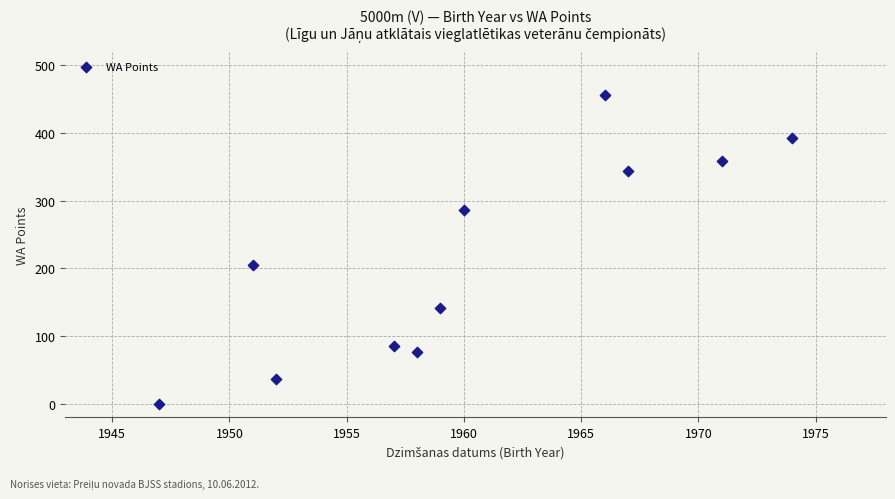

What Y value in the scatter plot is closest to 228?

205